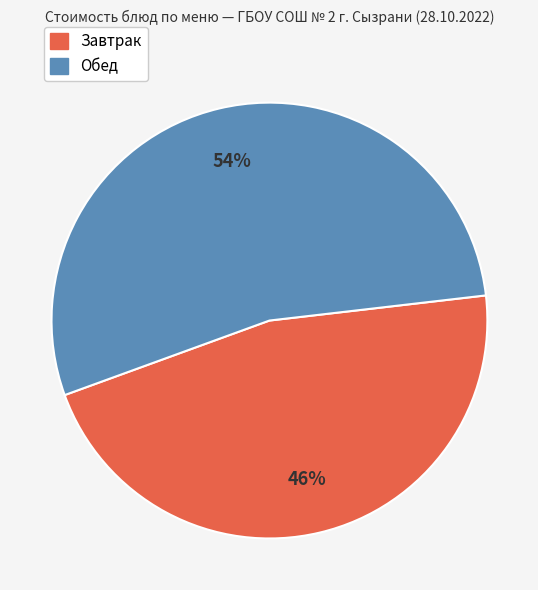

Is there a majority slice in this chart?

Yes